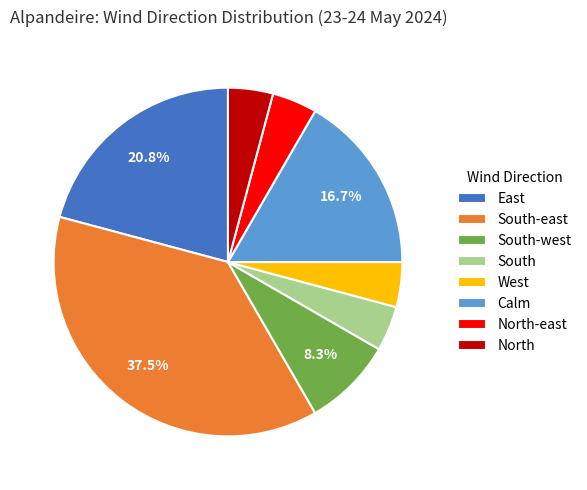

To the nearest percent, what is the difference between the South-east and North-east slice percentages?

33%